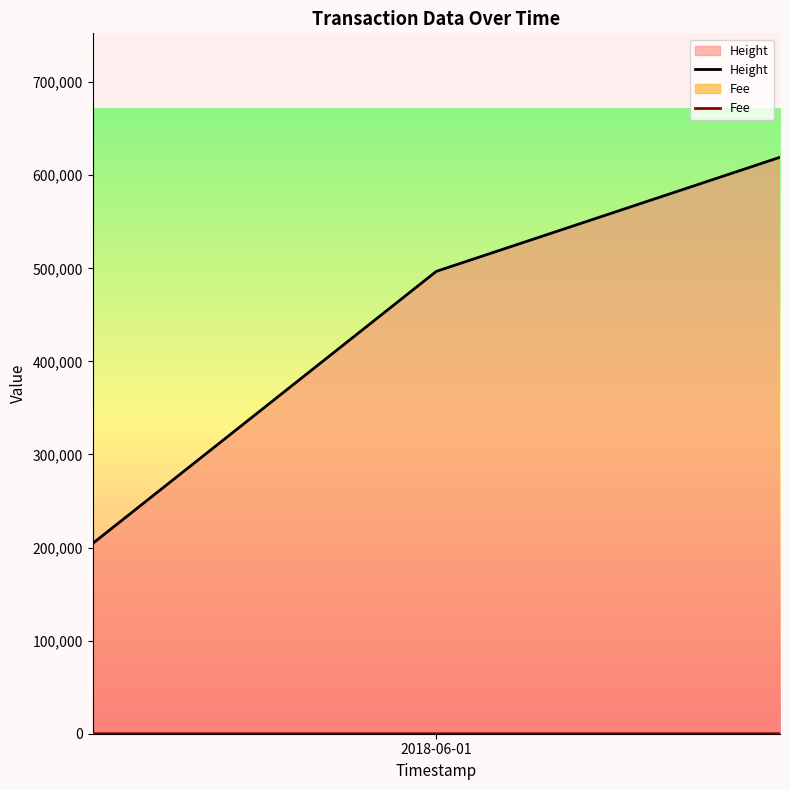

Is the value of Fee at 2018-06-01 greater than the value of Height at 2019-10-04?

No